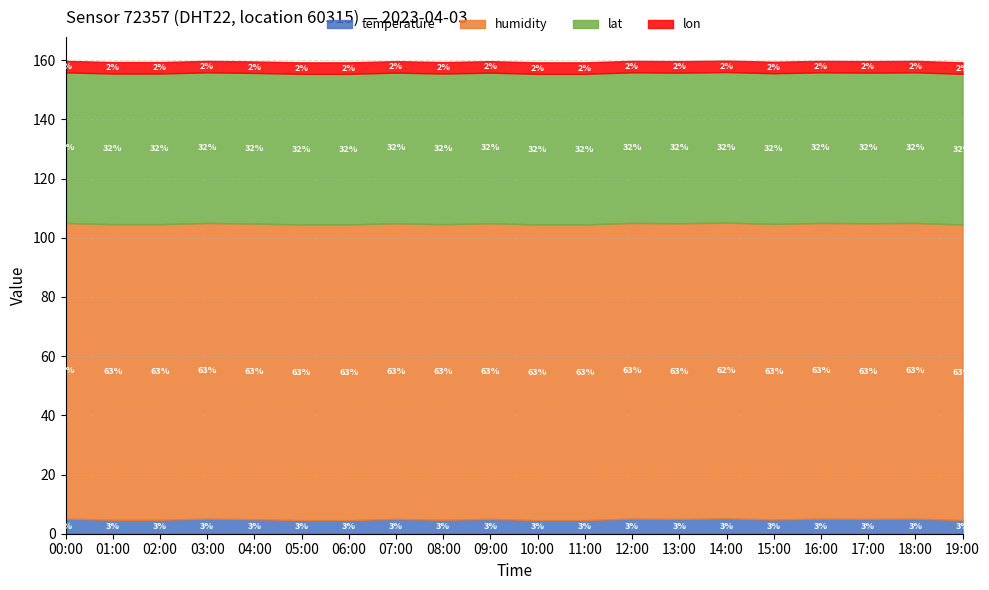

True or false: temperature has a value of 4.9 at 04:00.

True